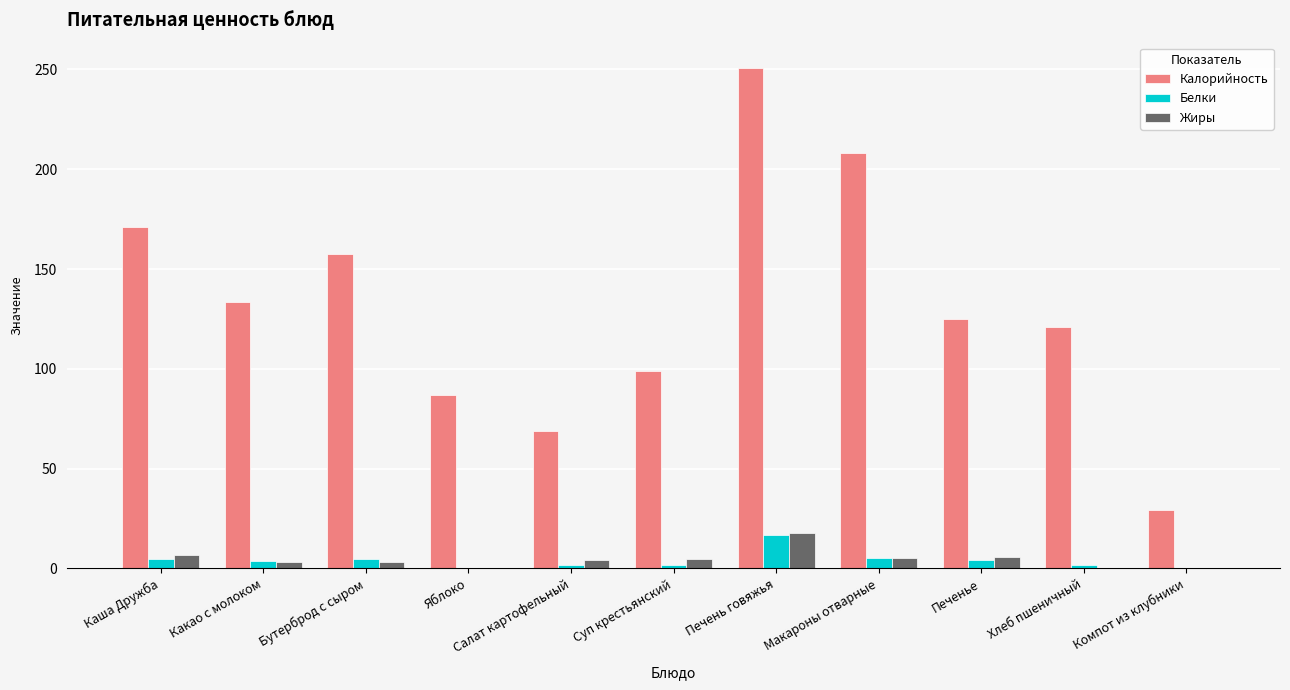

How many groups of bars are there?

11